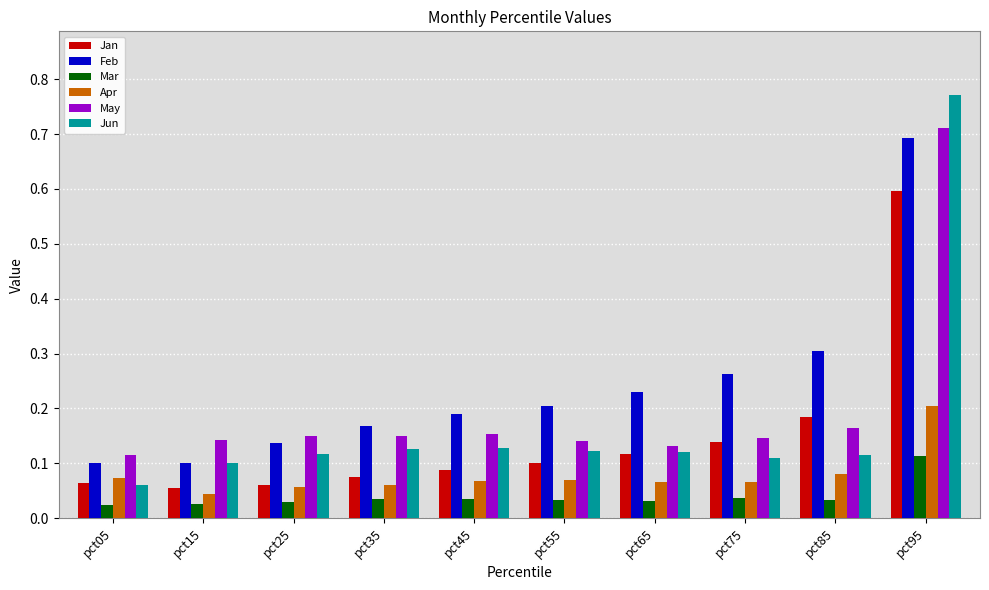

What are all the series names shown in the legend?

Jan, Feb, Mar, Apr, May, Jun